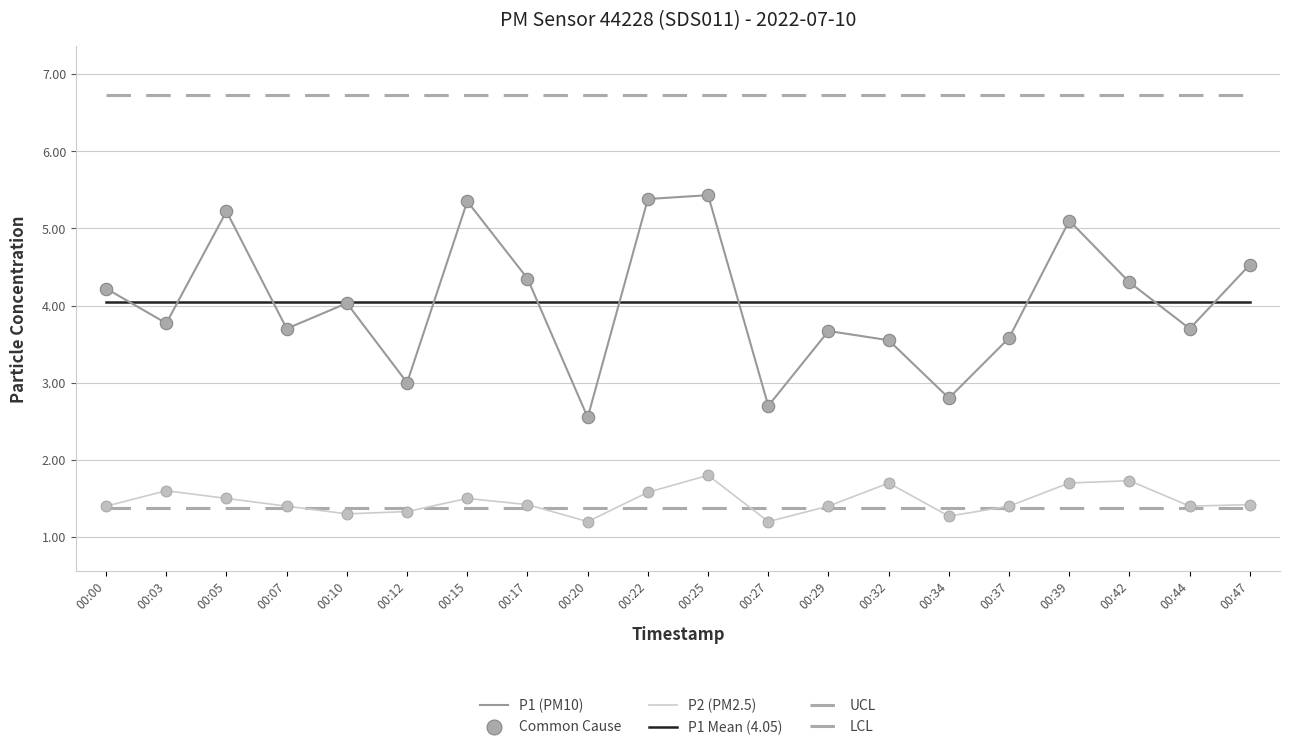

At how many categories does at least one series exceed 3?

20